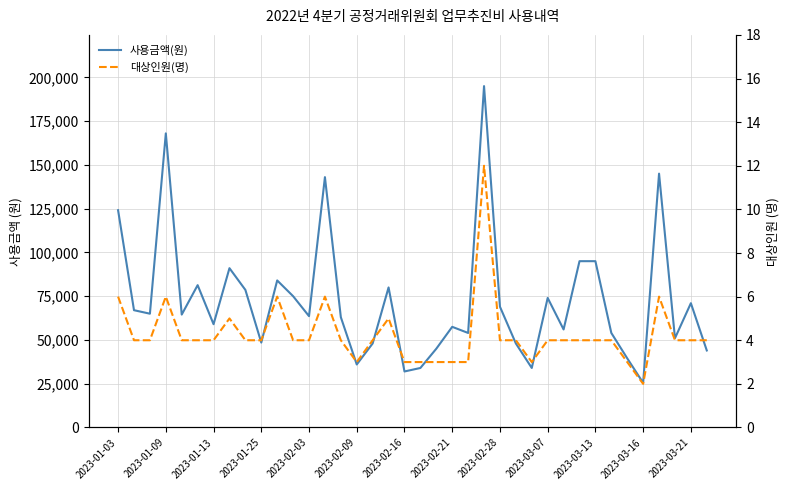

Reading left to right, extract all data points from this chart.

사용금액(원): 124100	67000	65000	168000	64500	81300	59000	91000	78600	48500	84000	75000	63600	143000	63000	36000	48000	80000	32000	34000	45000	57500	54000	195000	69000	48000	34000	74000	56000	95000	95000	54000	39500	25500	145000	51000	71000	44000
대상인원(명): 6	4	4	6	4	4	4	5	4	4	6	4	4	6	4	3	4	5	3	3	3	3	3	12	4	4	3	4	4	4	4	4	3	2	6	4	4	4